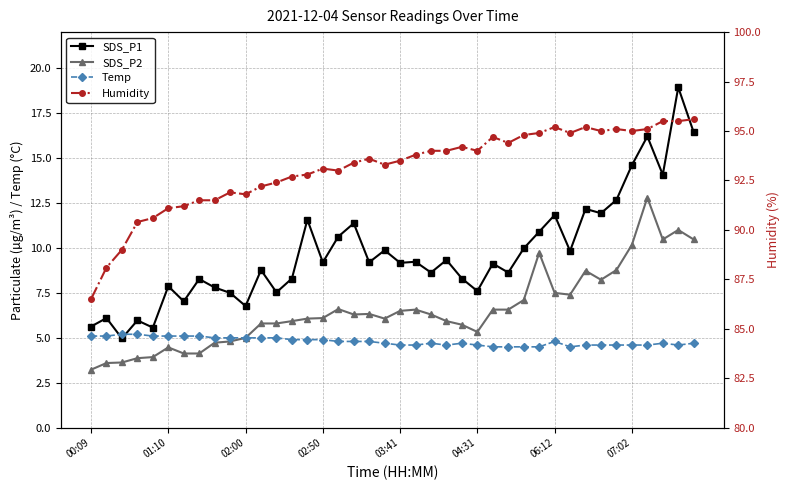

What is the difference between the maximum and minimum values in the Humidity series?

9.1